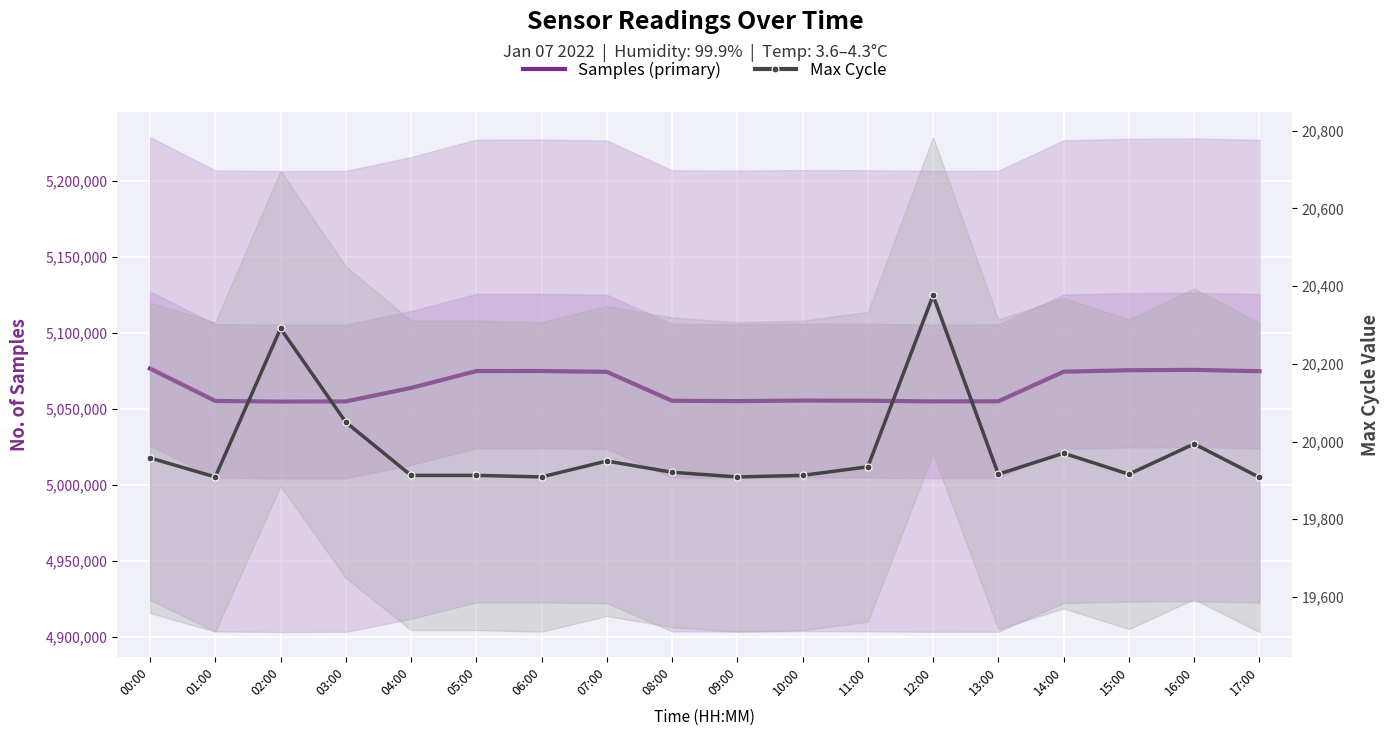

What position from the left is 00:00?

1